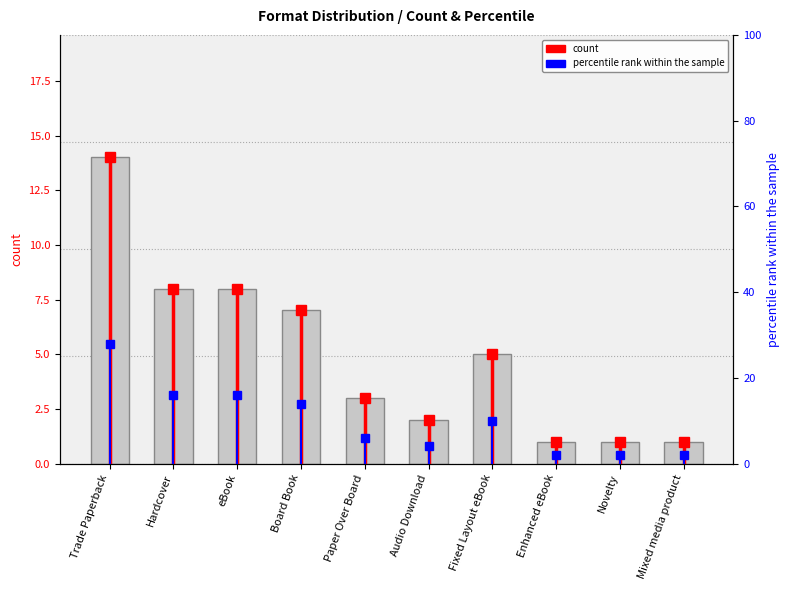

Reading left to right, what are all the values shown in this chart?

14	8	8	7	3	2	5	1	1	1